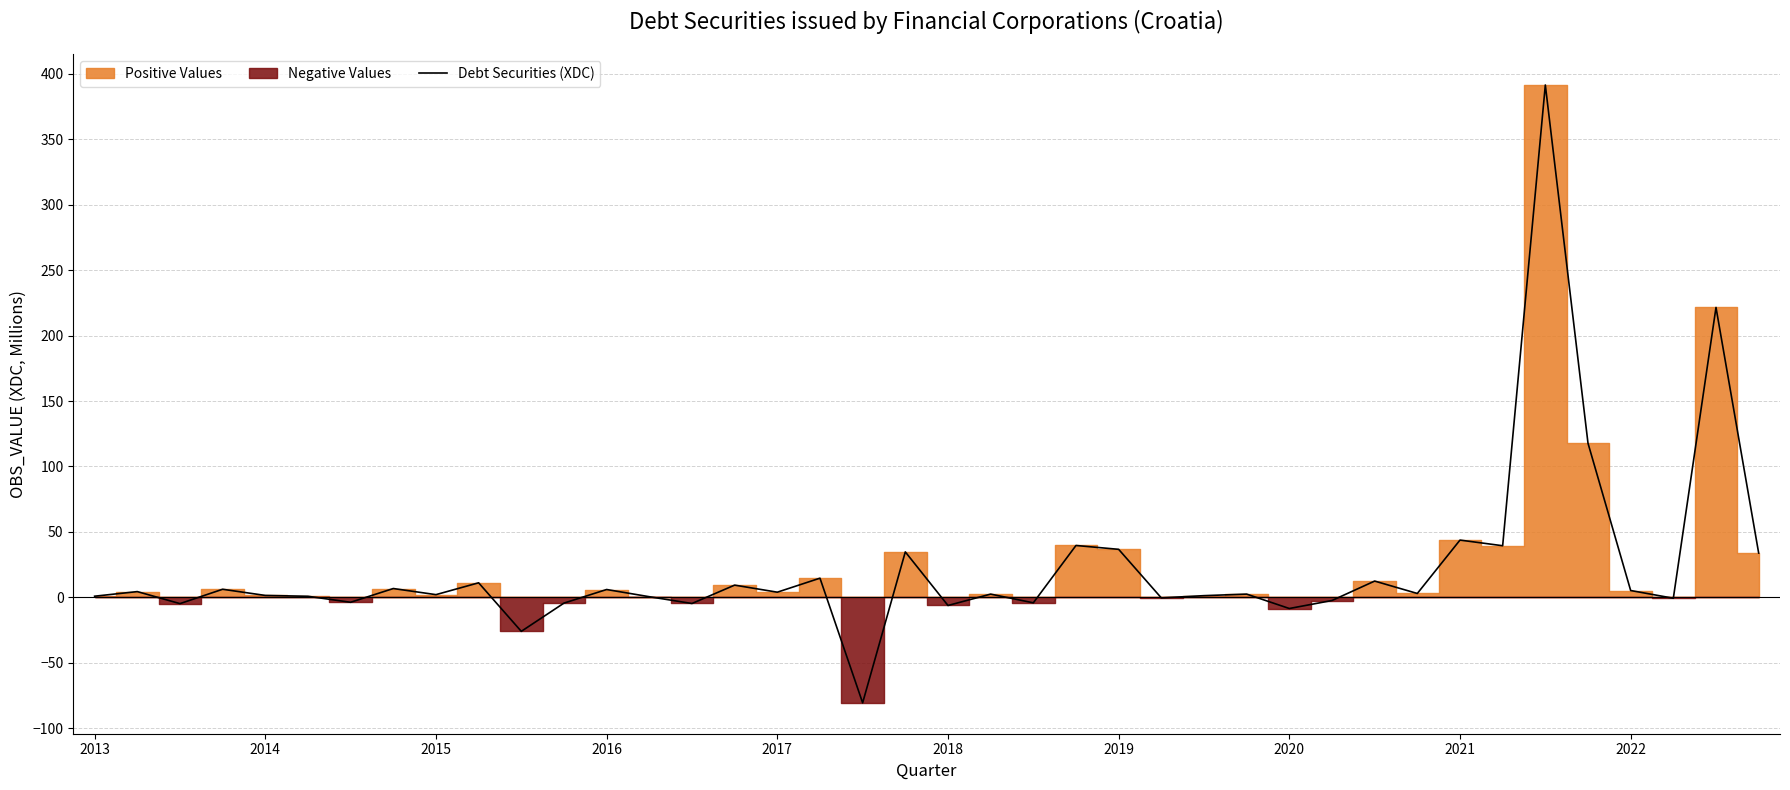

What is the average value?

22.6